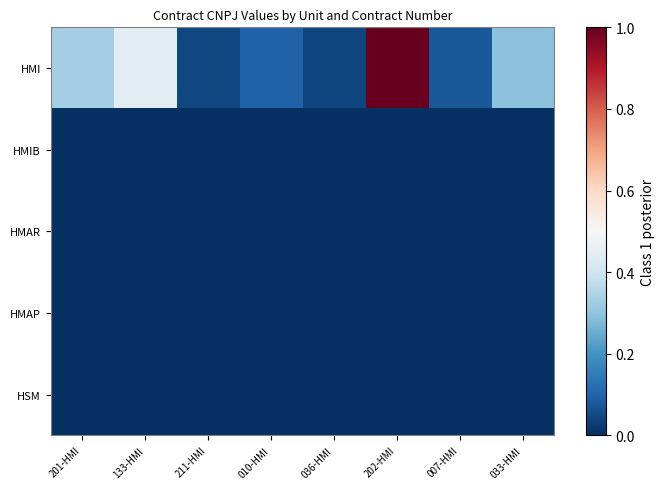

What is the maximum value shown in the chart?

1.0